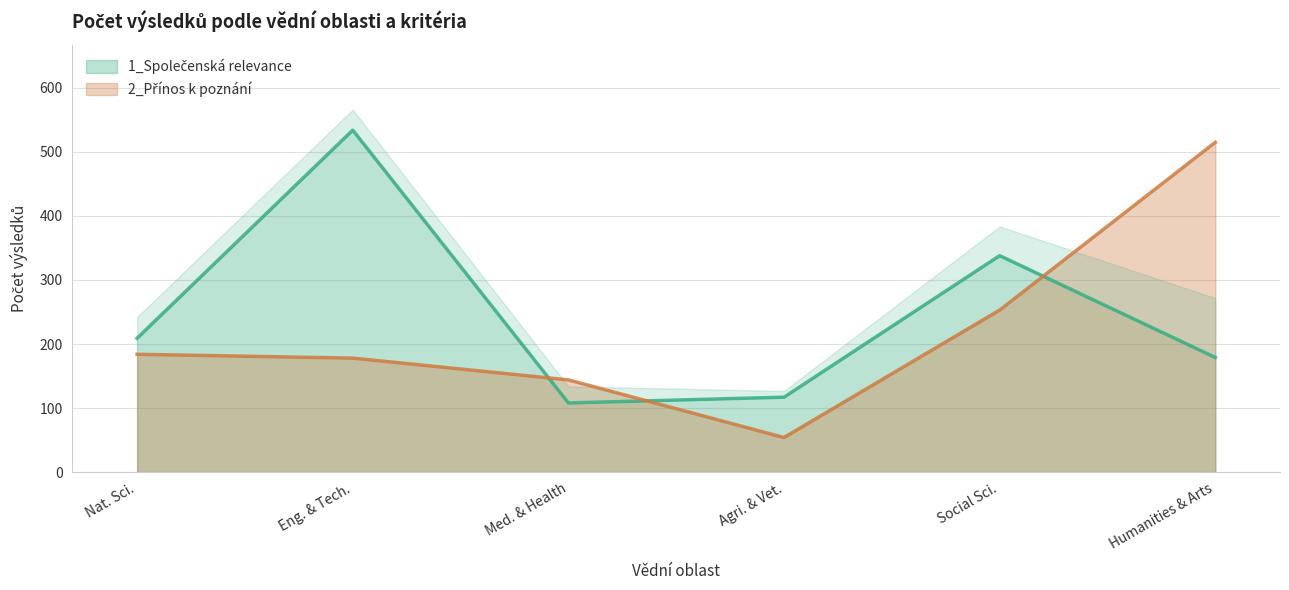

Which category has the highest value in the 1_Společenská relevance series?

Eng. & Tech.